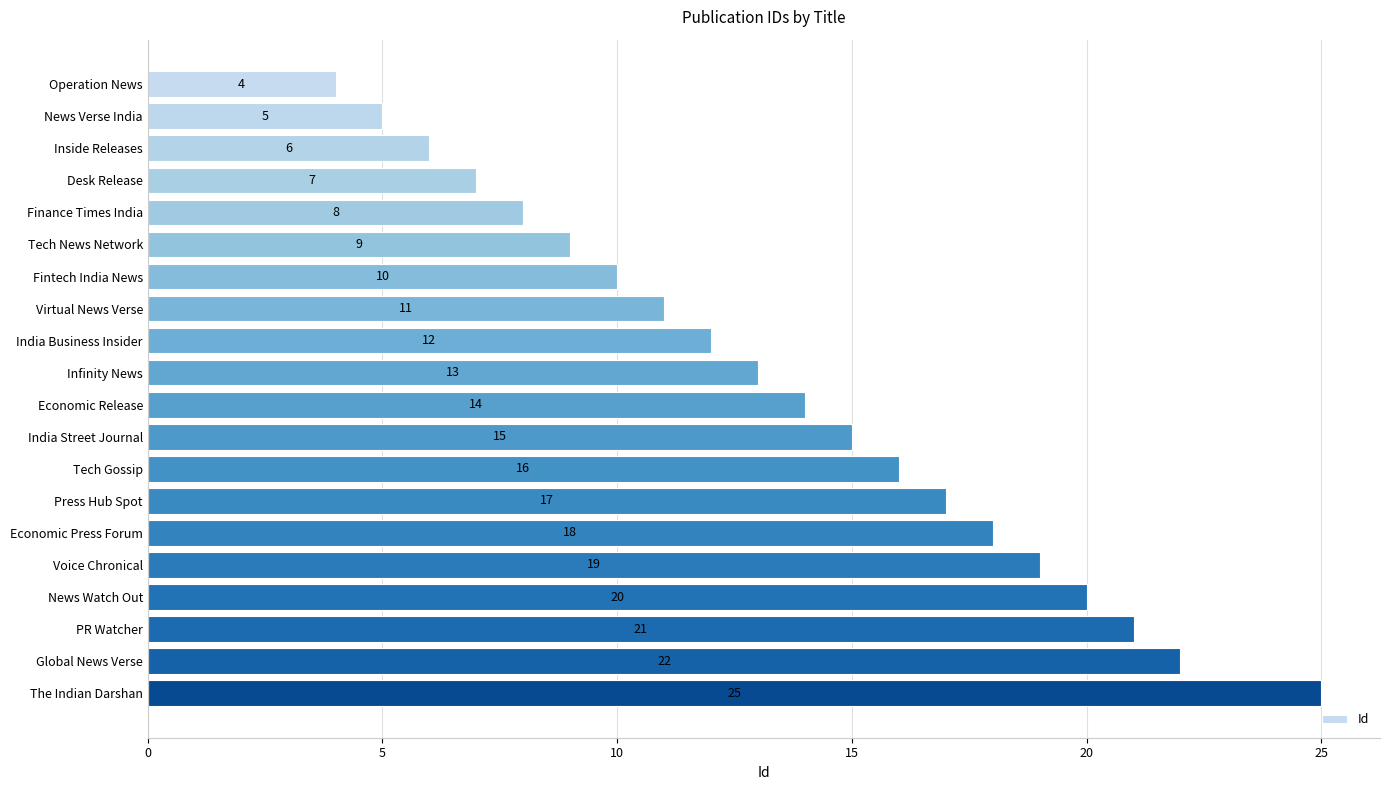

What is the value of the 9th bar from the top?

12